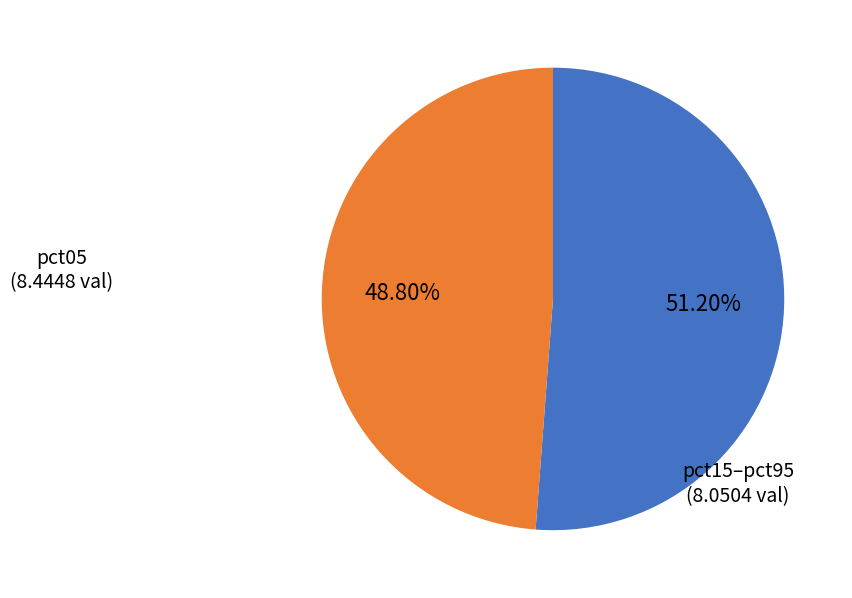

Is there any slice that represents more than half of the pie?

Yes